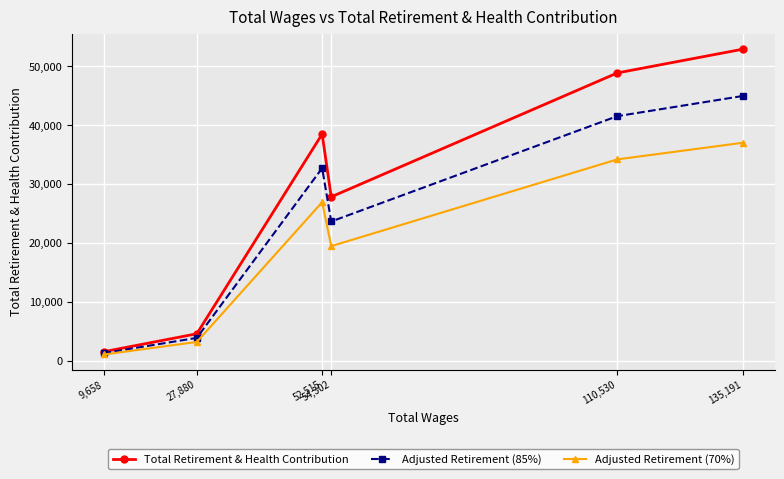

Where is Adjusted Retirement (70%) nearest to the value 19083?

54,302